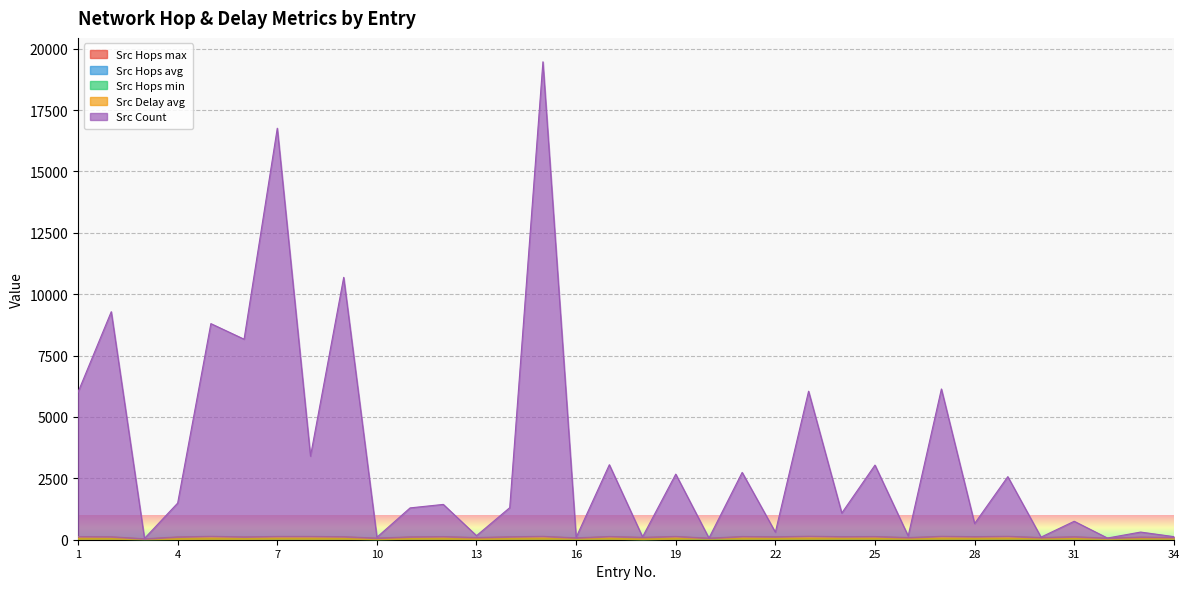

True or false: Src Count and Src Delay avg cross at least once.

False